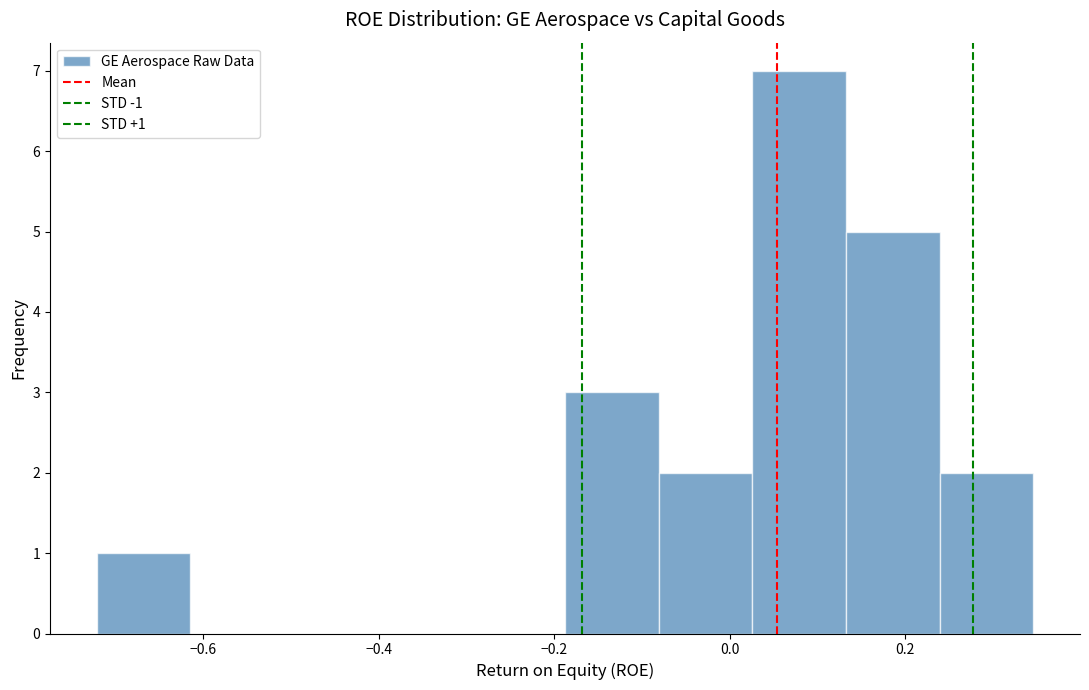

Over which range of the x-axis is the bar tallest?

0.02 to 0.14